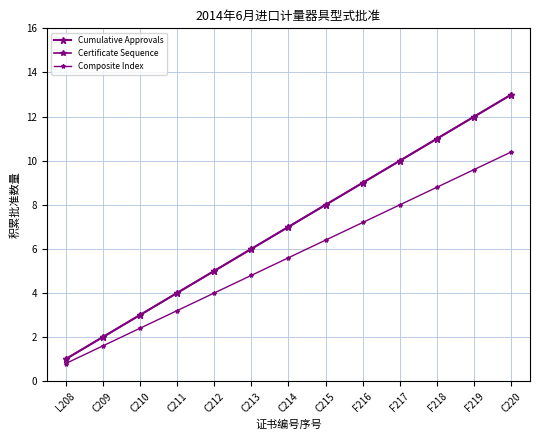

Does the chart have visible grid lines?

Yes